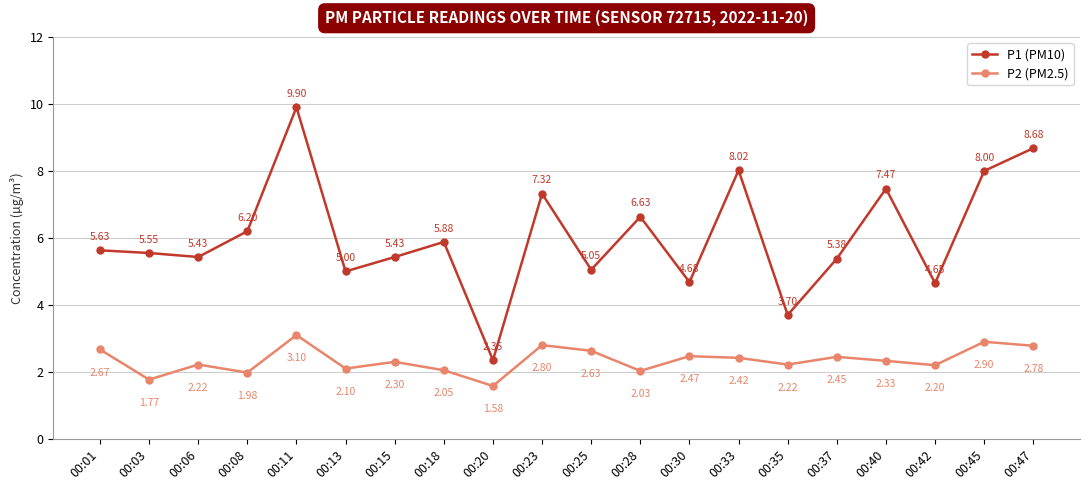

Is it true that P2 (PM2.5) equals 4.7 at 00:01?

False